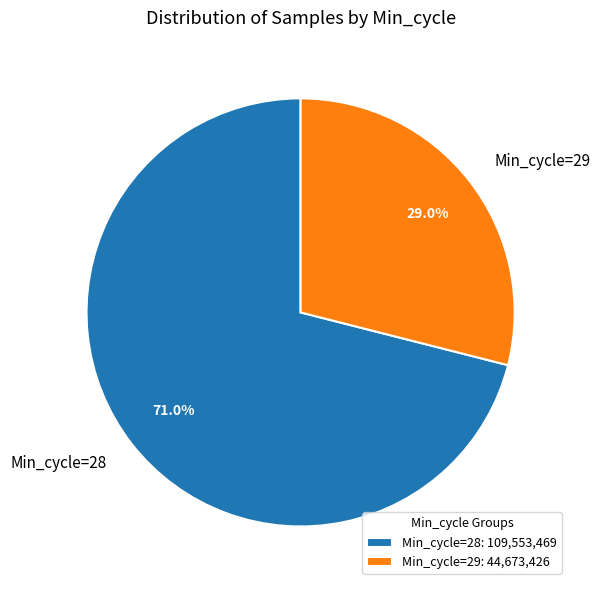

Which has a higher value, Min_cycle=29 or Min_cycle=28?

Min_cycle=28